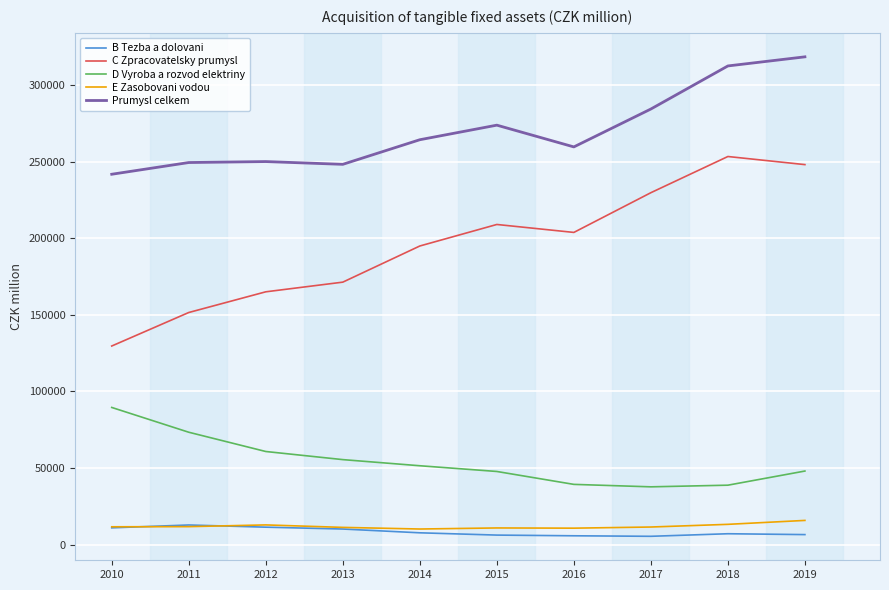

The C Zpracovatelsky prumysl series shows 194995 at 2014. True or false?

True